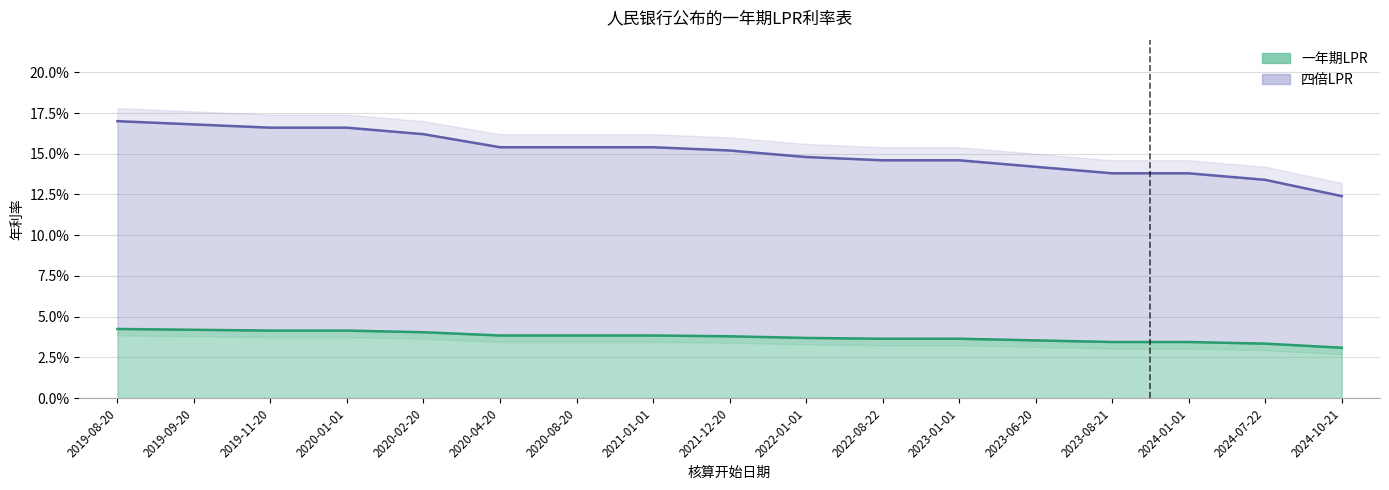

Between 2021-12-20 and 2023-06-20, which series saw the biggest shift?

四倍LPR